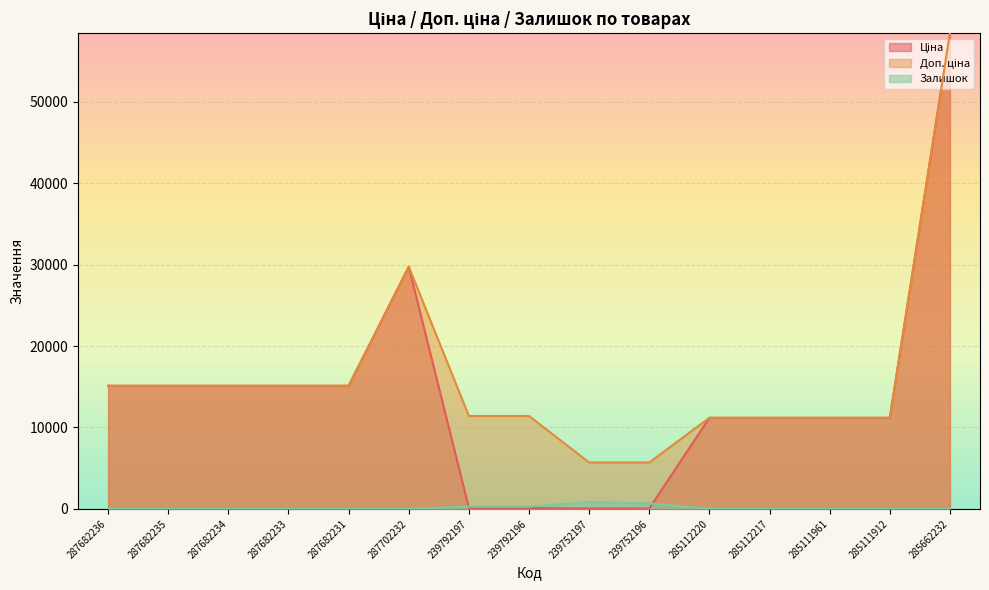

At which label does Доп. ціна first exceed 11410?

287682236